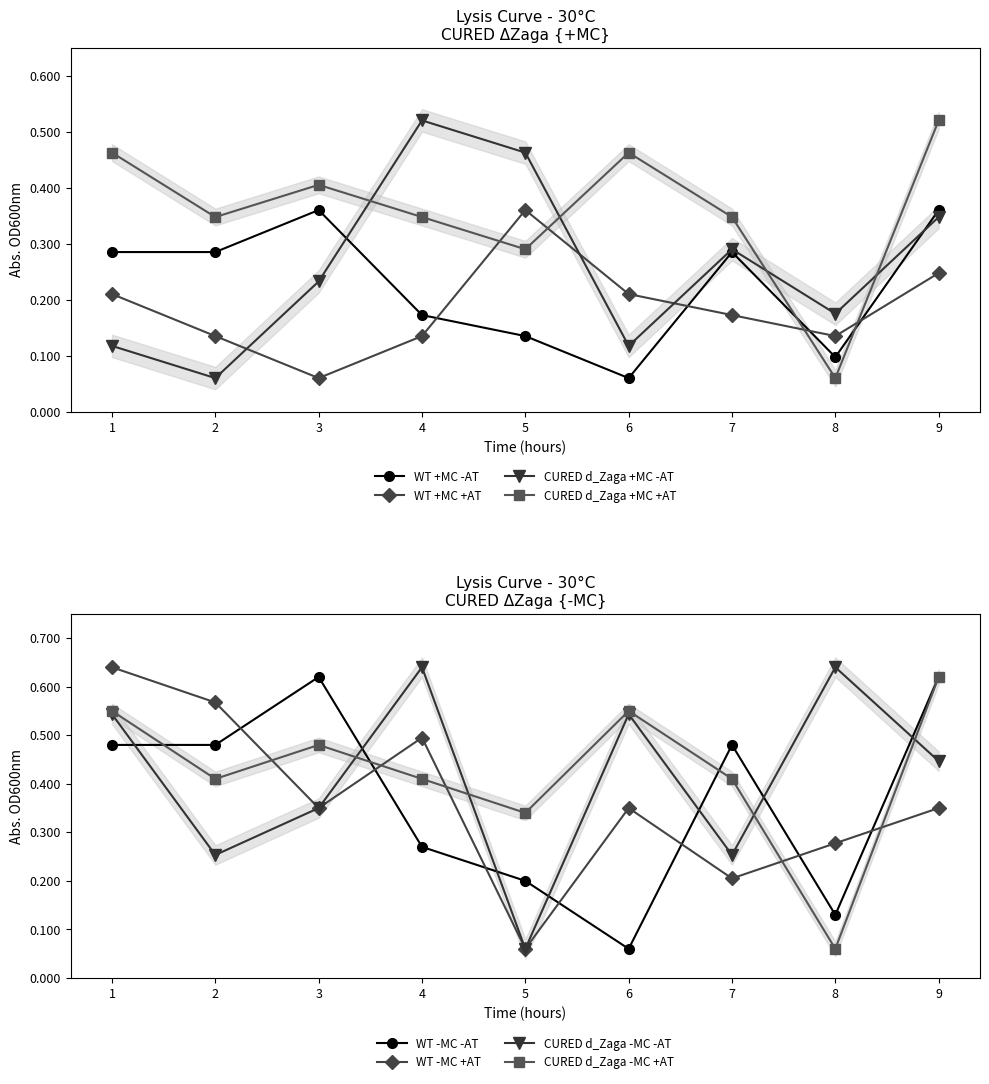

True or false: col_9 has a value of 0.2 at 7.

True